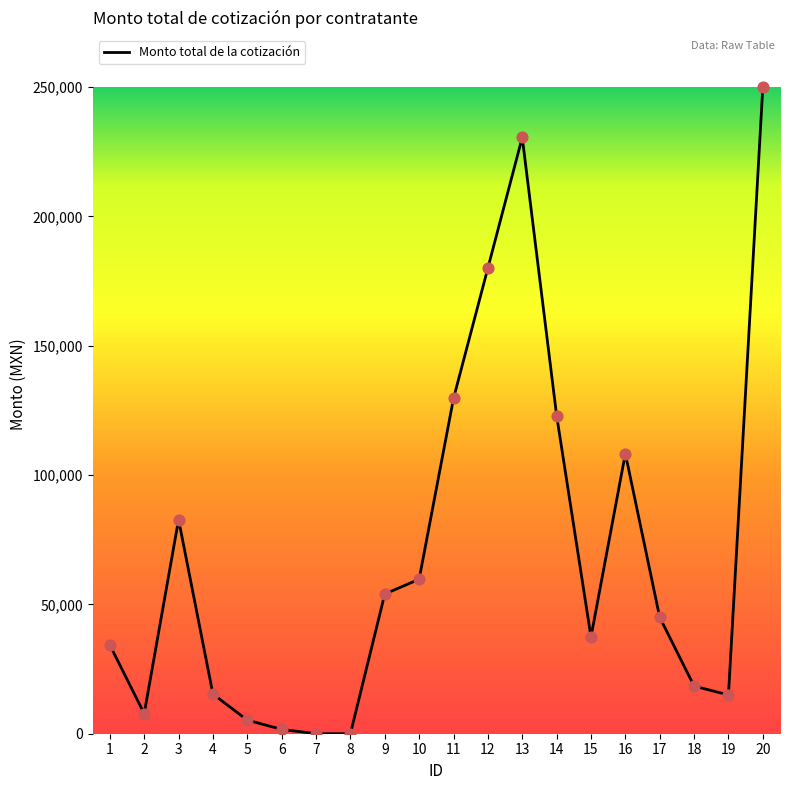

What is the ratio of the value at 14 to the value at 10?

2.1